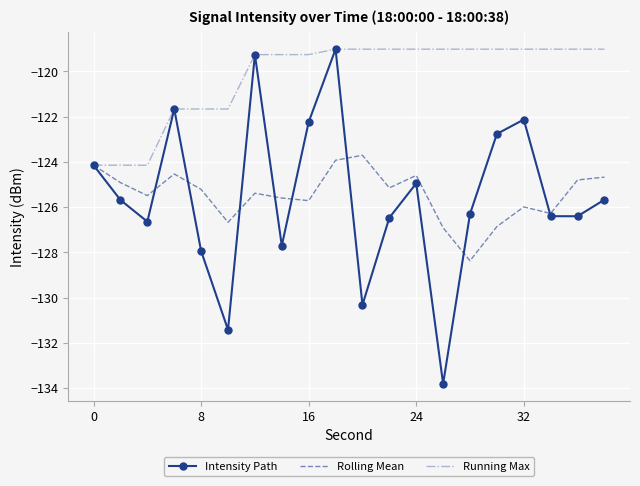

How many series are shown in this chart?

3